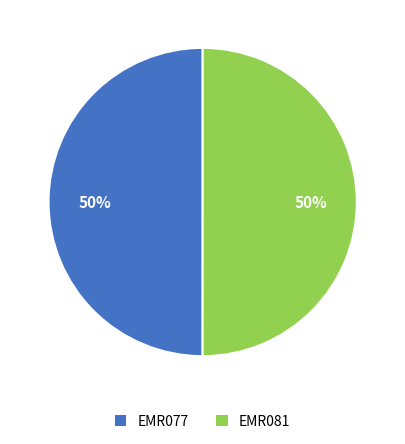

To the nearest percent, what is the average slice percentage?

50%